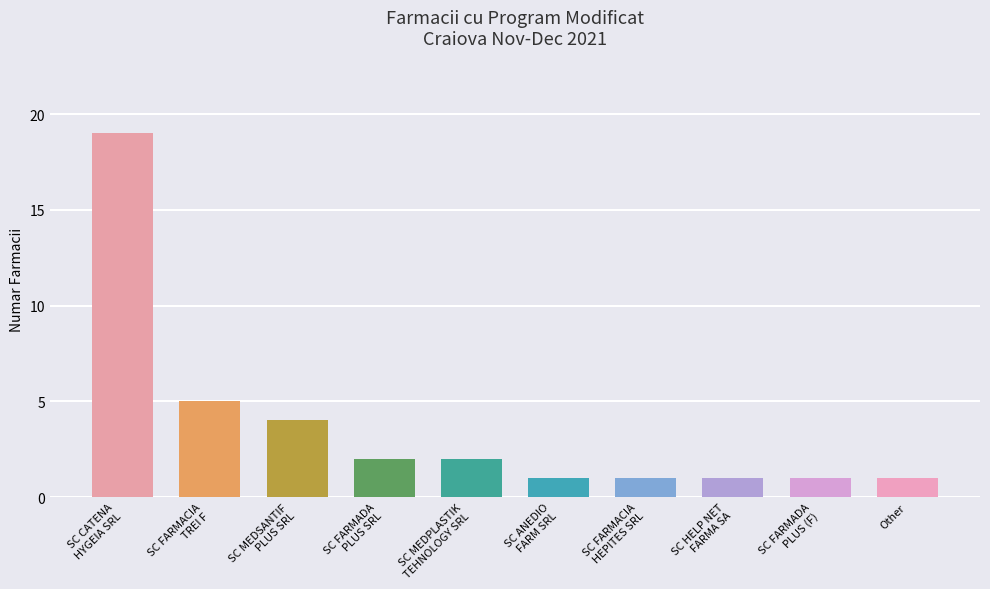

Which label corresponds to the largest value in the chart?

SC CATENA
HYGEIA SRL